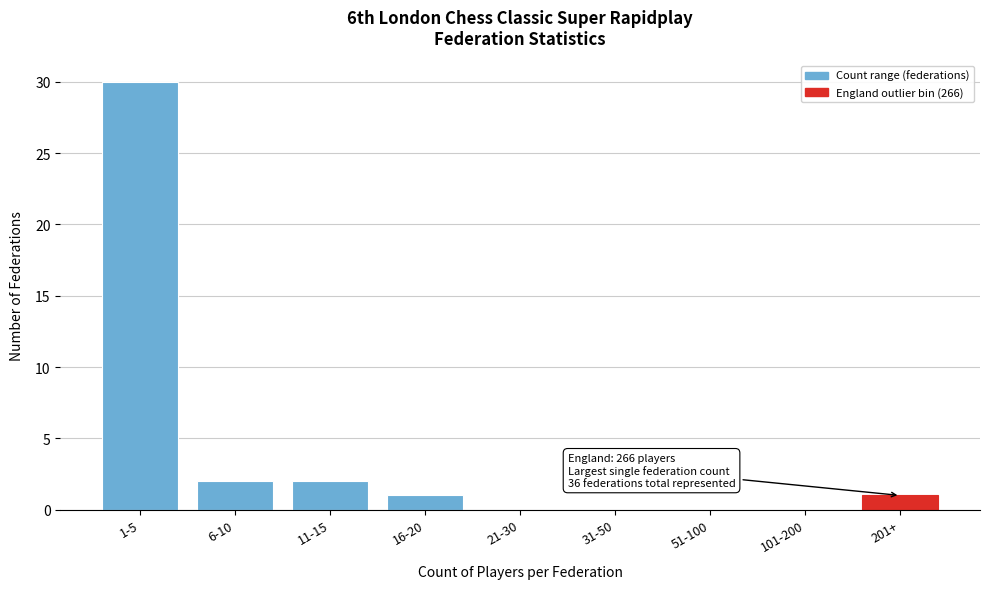

Reading left to right, what are all the values shown in this chart?

1-5=30	6-10=2	11-15=2	16-20=1	21-30=0	31-50=0	51-100=0	101-200=0	201+=1